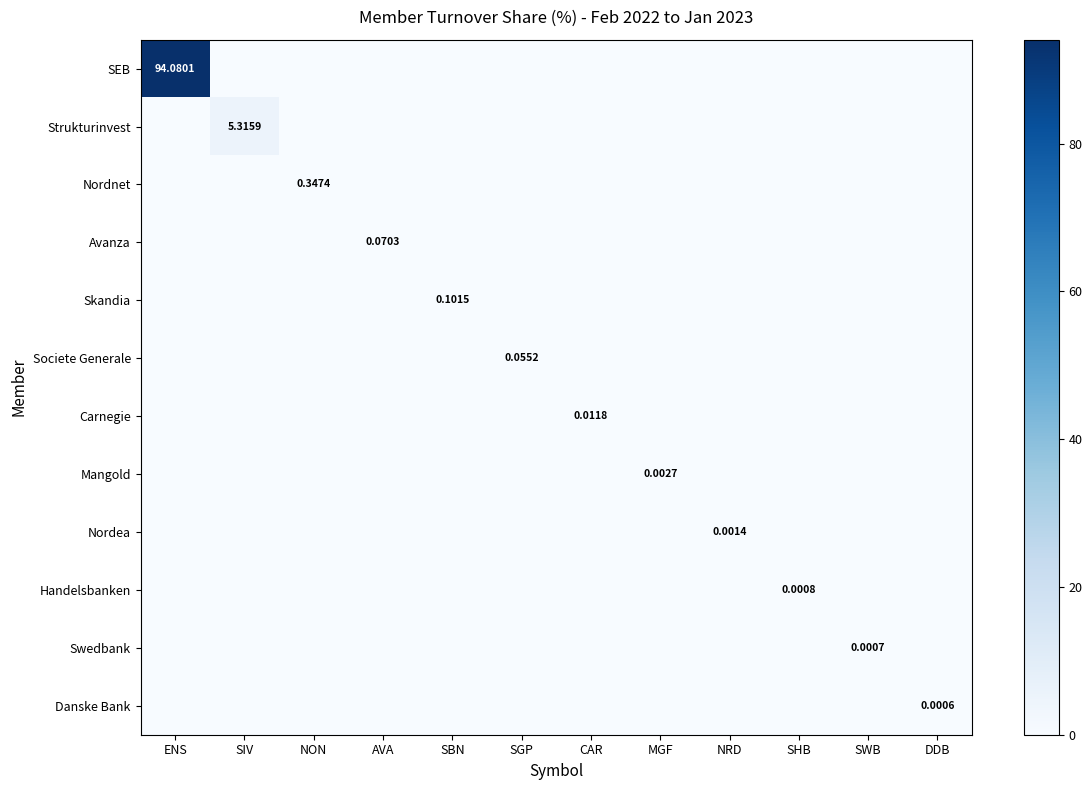

How many values in Danske Bank are above zero?

1